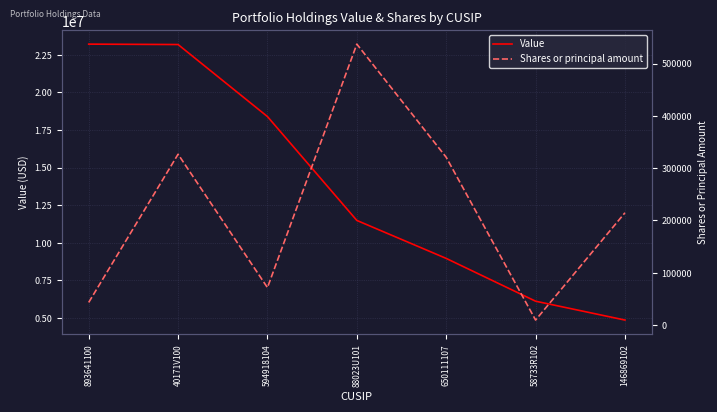

Which category has the highest value in the Value series?

893641100